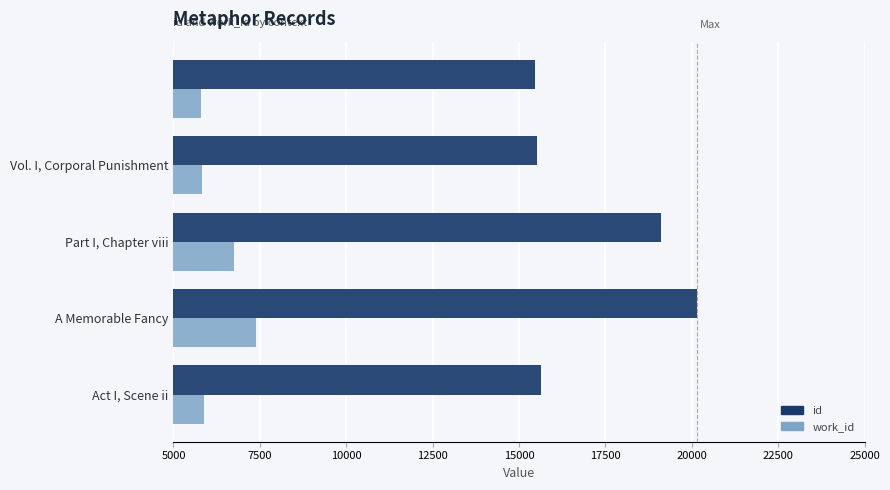

What is the maximum value for work_id?

7382